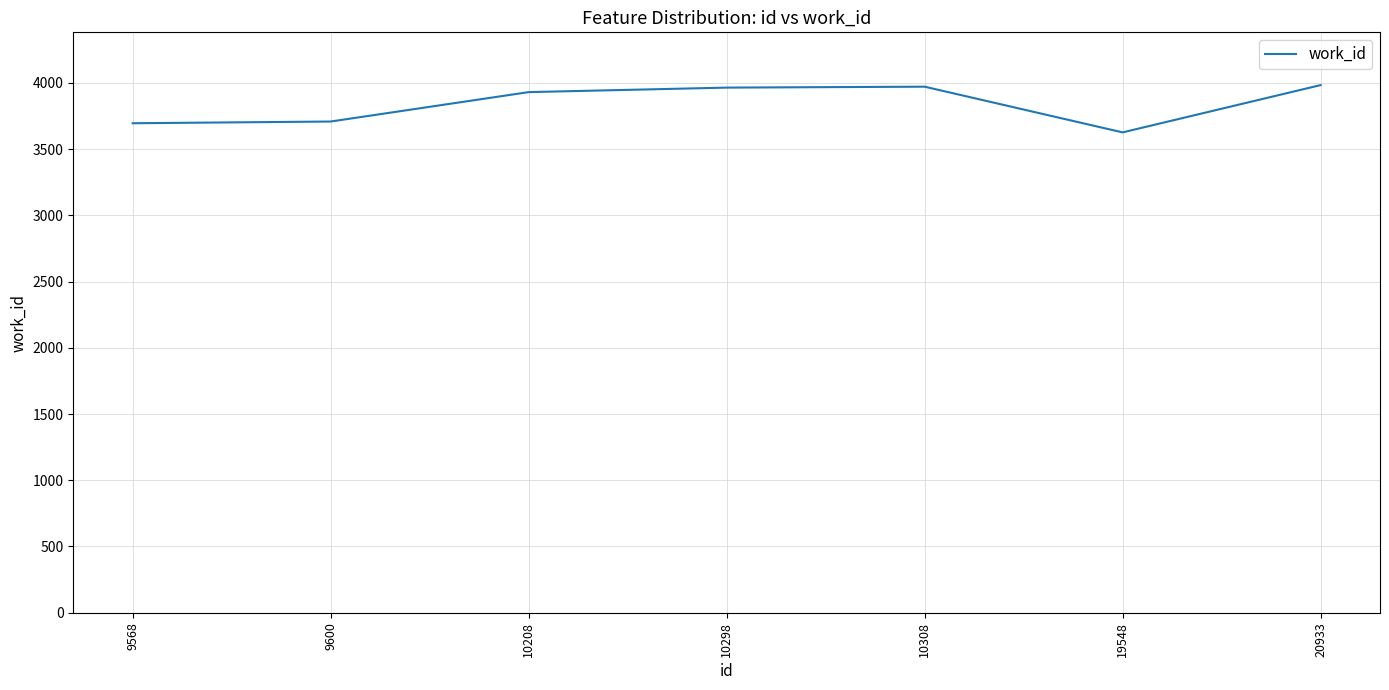

The chart shows a value of 3964 at 10298. True or false?

True